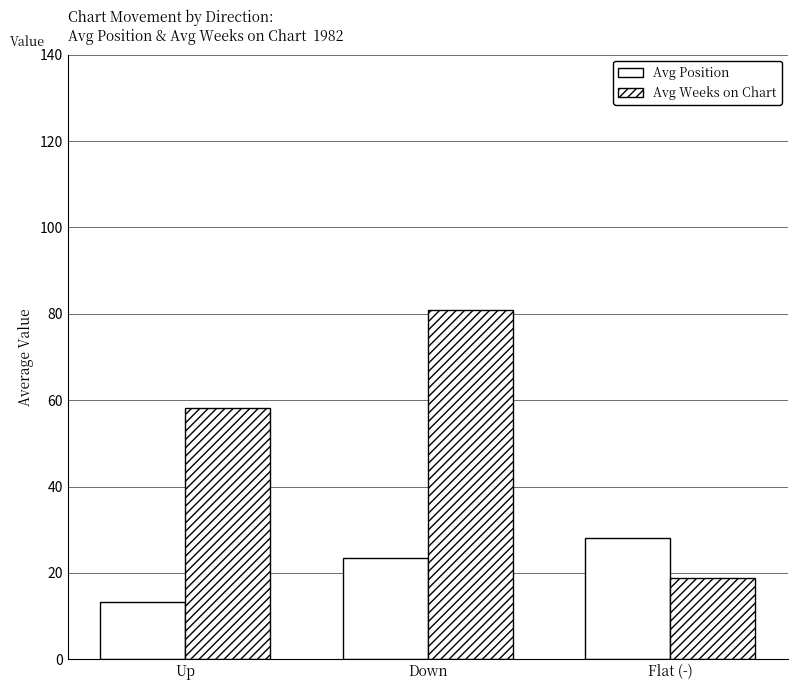

How many data points does each series have?

3